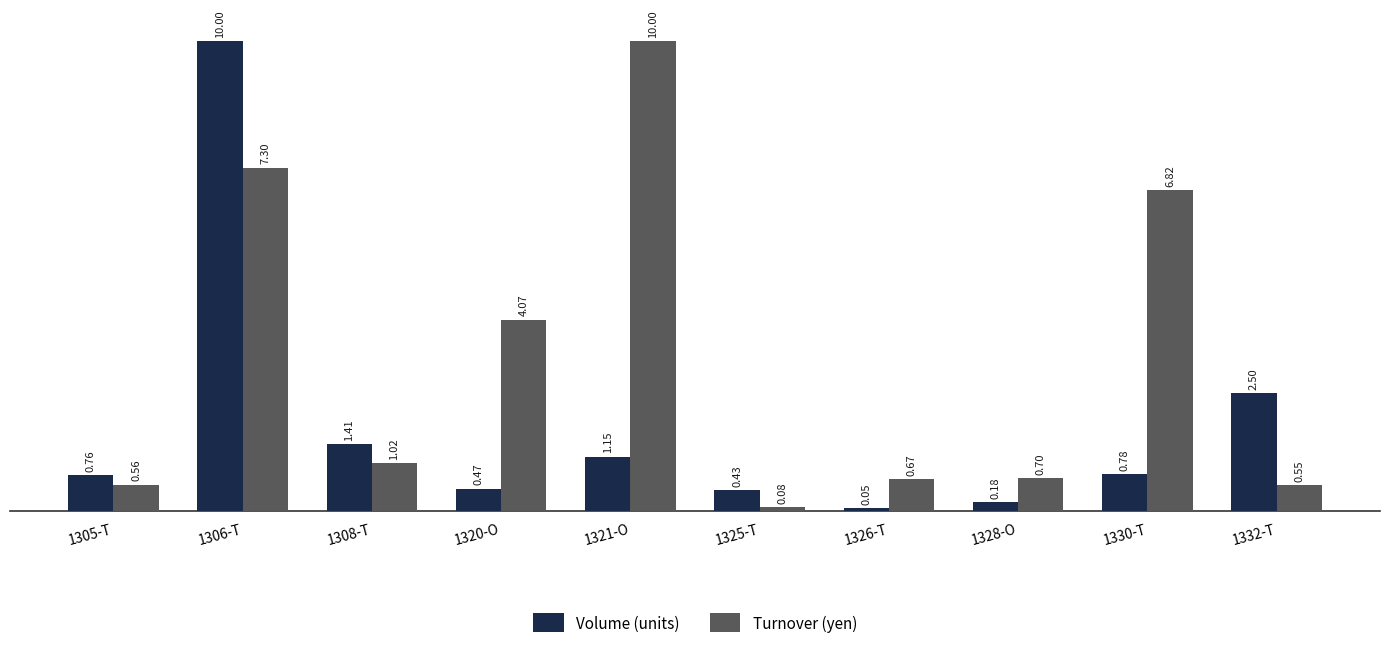

What is the sum of the Volume (units) values at 1325-T and 1320-O?

0.9